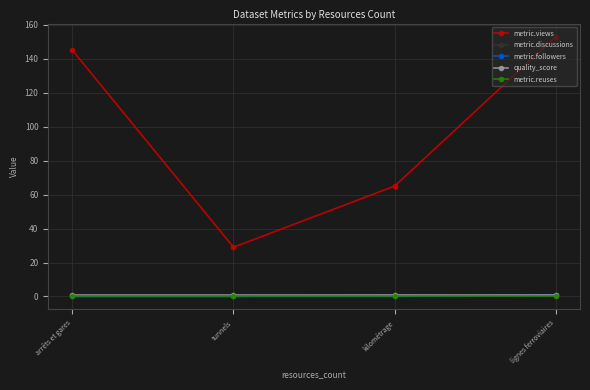

Reading left to right, what are all the values shown in this chart?

metric.views: arrêts et gares=145.0	tunnels=29.0	kilométrage=65.0	lignes ferroviaires=153.0
metric.discussions: arrêts et gares=0.0	tunnels=0.0	kilométrage=1.0	lignes ferroviaires=0.0
metric.followers: arrêts et gares=0.0	tunnels=0.0	kilométrage=0.0	lignes ferroviaires=1.0
quality_score: arrêts et gares=0.8	tunnels=0.8	kilométrage=0.8	lignes ferroviaires=0.8
metric.reuses: arrêts et gares=0.0	tunnels=0.0	kilométrage=0.0	lignes ferroviaires=0.0